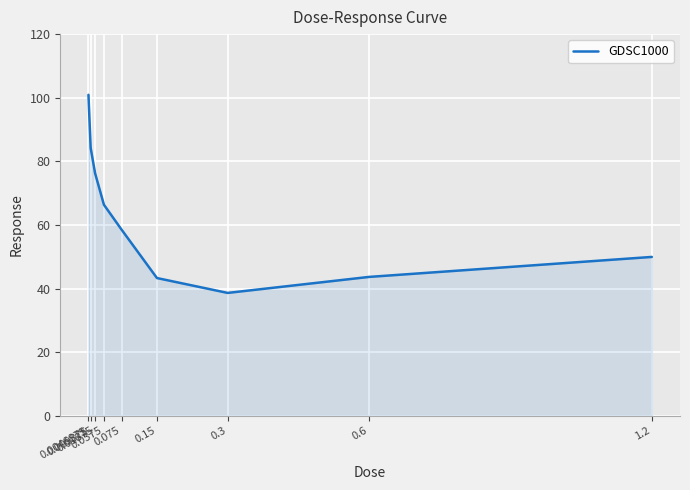

What is the difference between the maximum and minimum values?

62.3